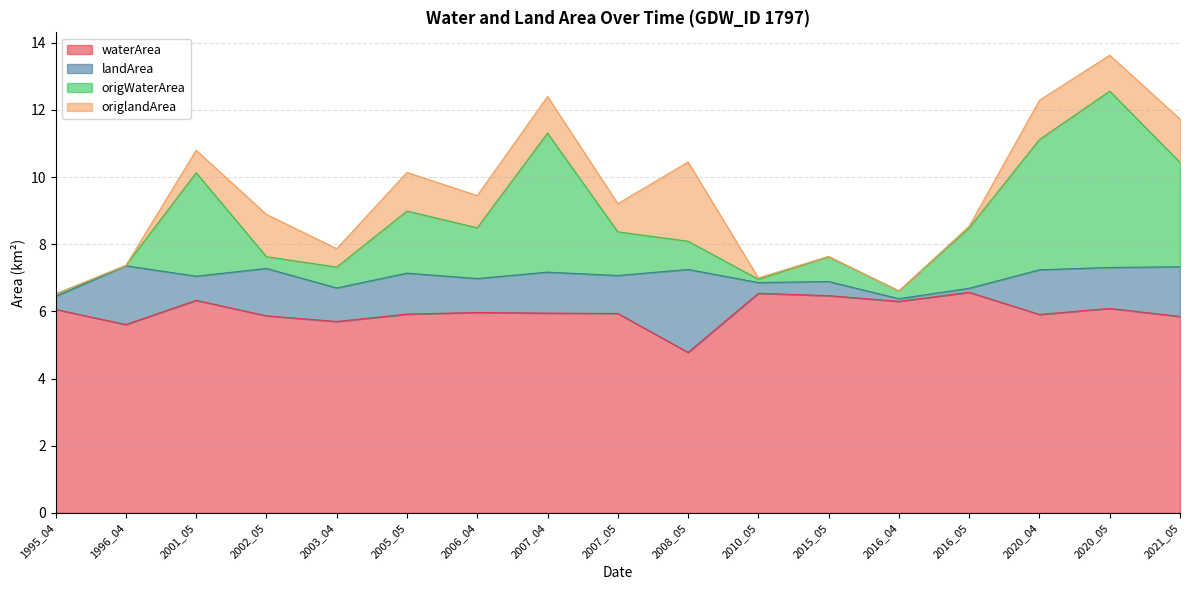

Does the chart display data point markers on the line(s)?

No